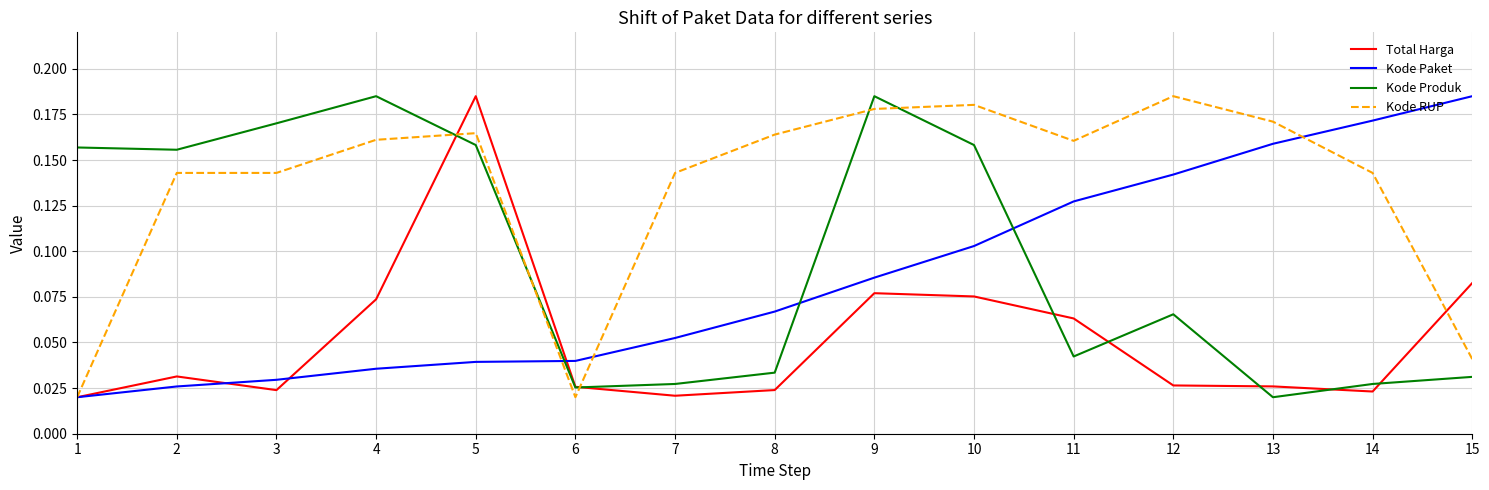

Which series changed the most between 4 and 14?

Kode Produk